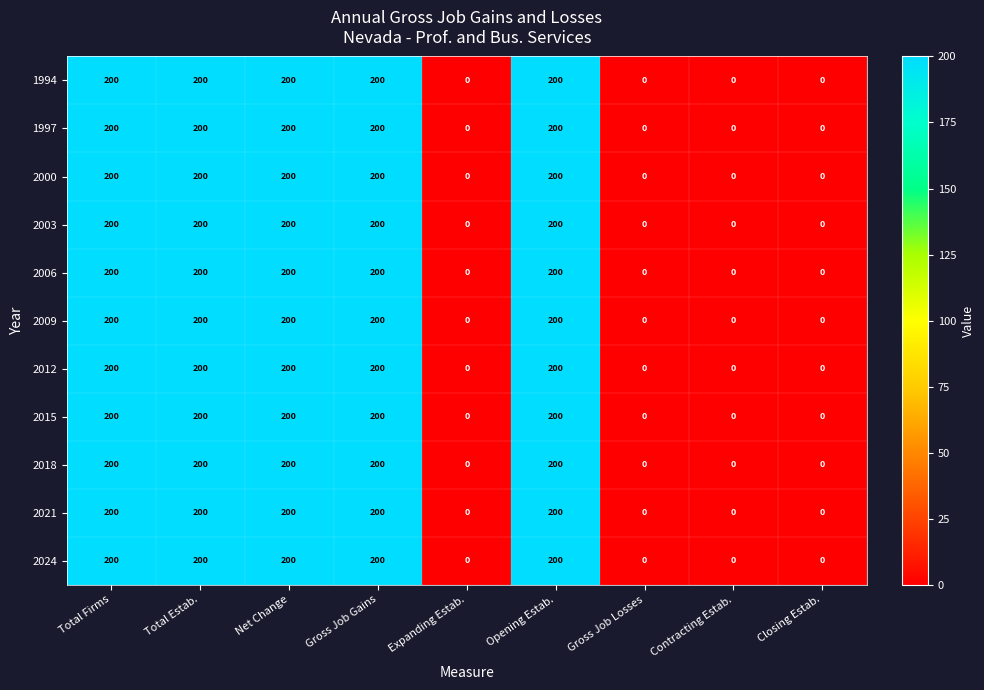

Is it true that 2018 equals 0 at Expanding Estab.?

True